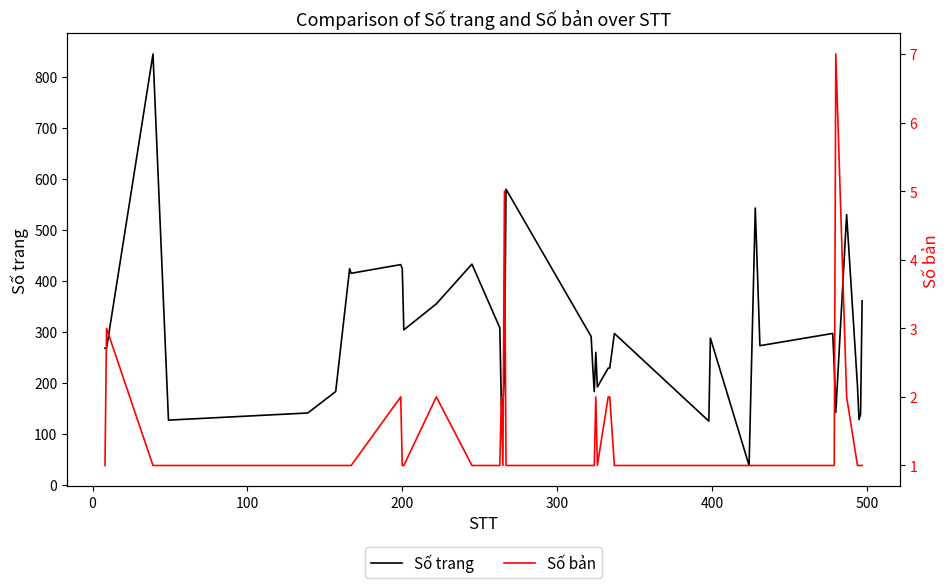

What is the highest value of the Số trang series?

845